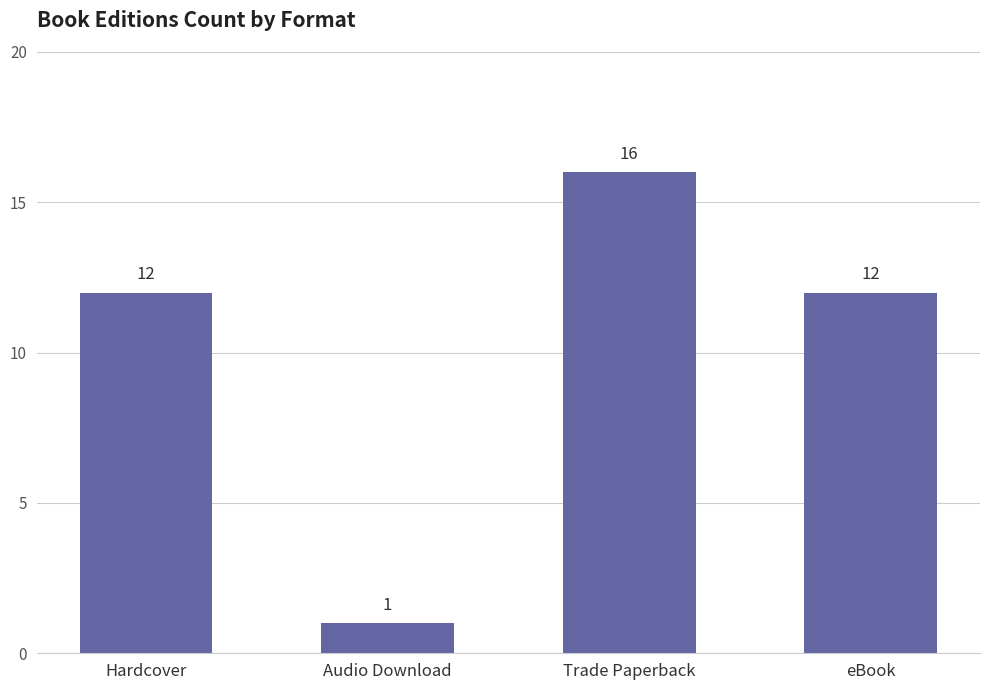

At which category does the chart reach its minimum across all series?

Audio Download